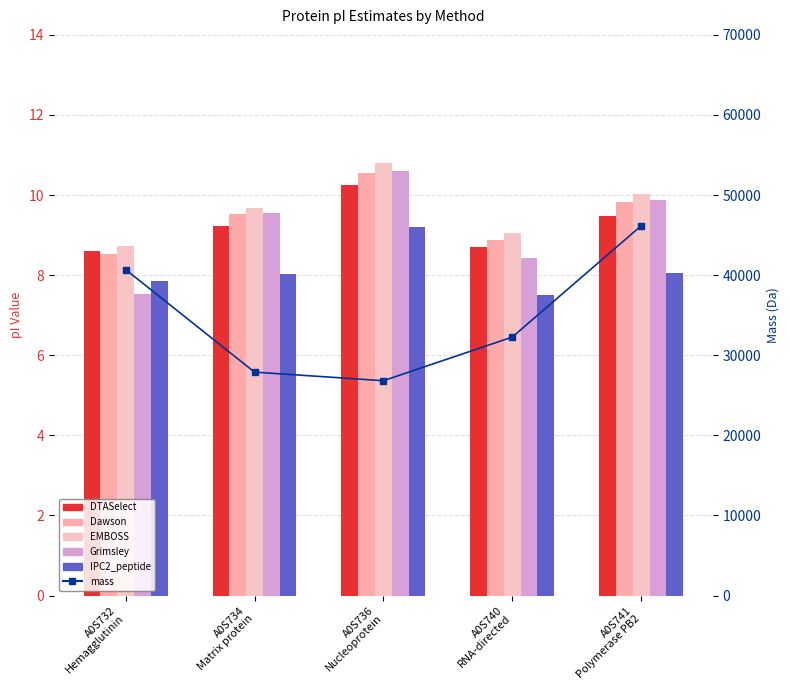

Rank the series at A0S741
Polymerase PB2 from lowest to highest value.

IPC2_peptide, DTASelect, Dawson, Grimsley, EMBOSS, mass